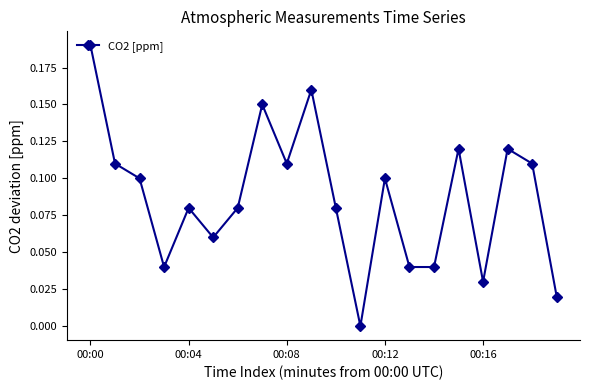

How many interior local peaks (higher than both neighbors) does the data have?

6